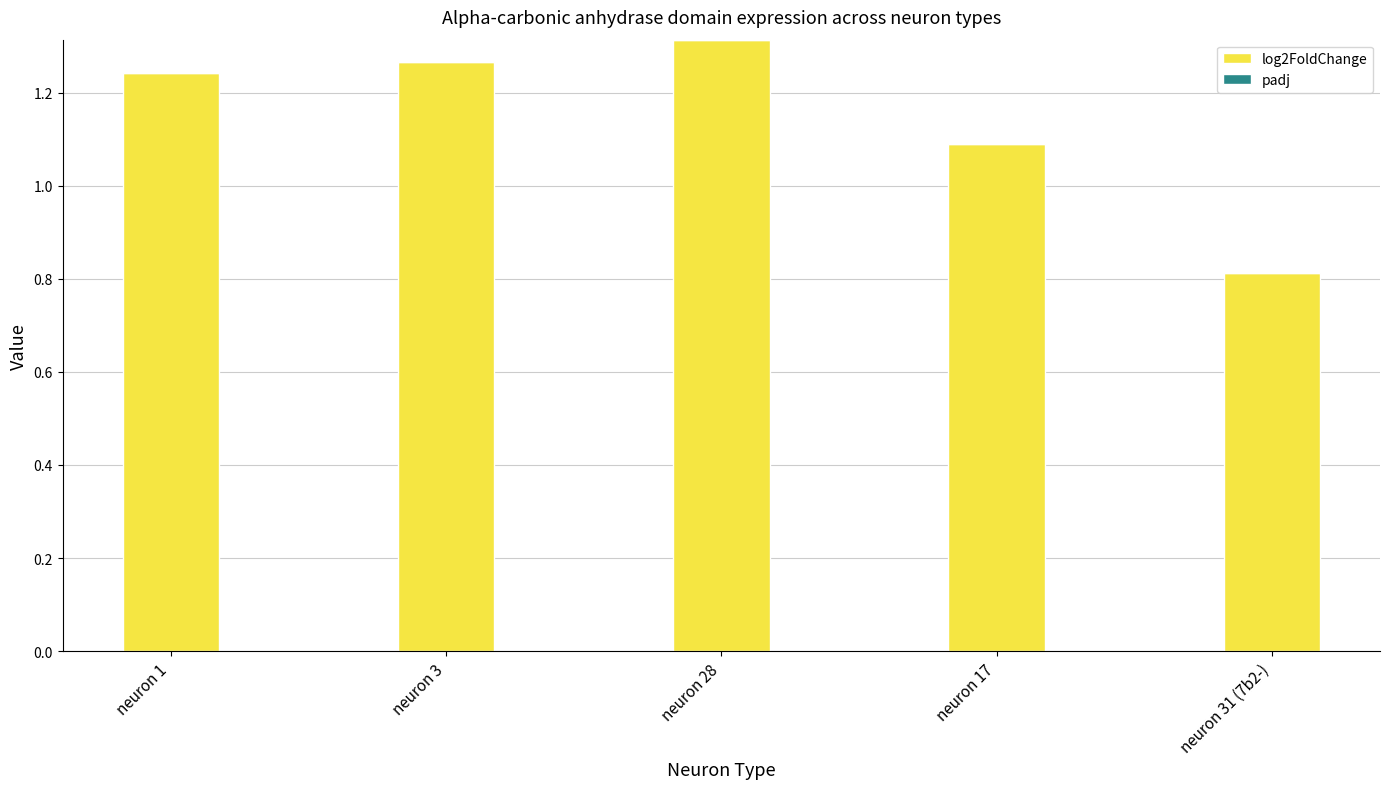

What is the value of the 4th bar from the left?

1.1